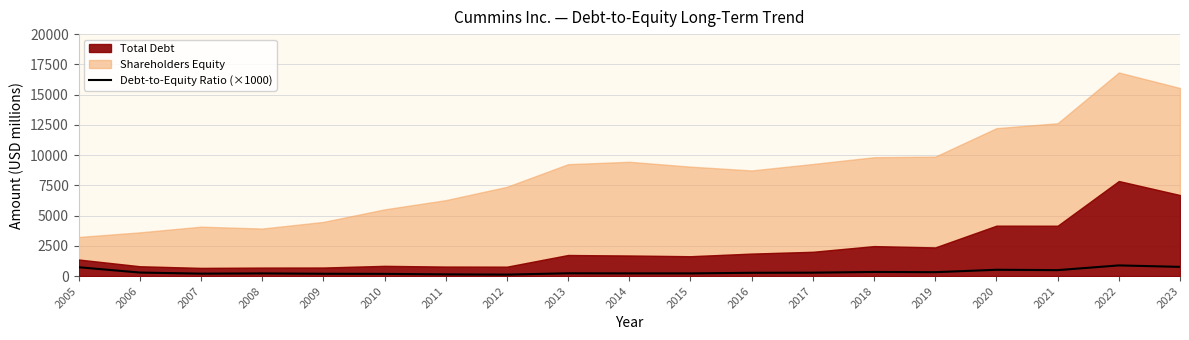

True or false: Debt-to-Equity Ratio (×1000) has a value of 340 at 2018.

True